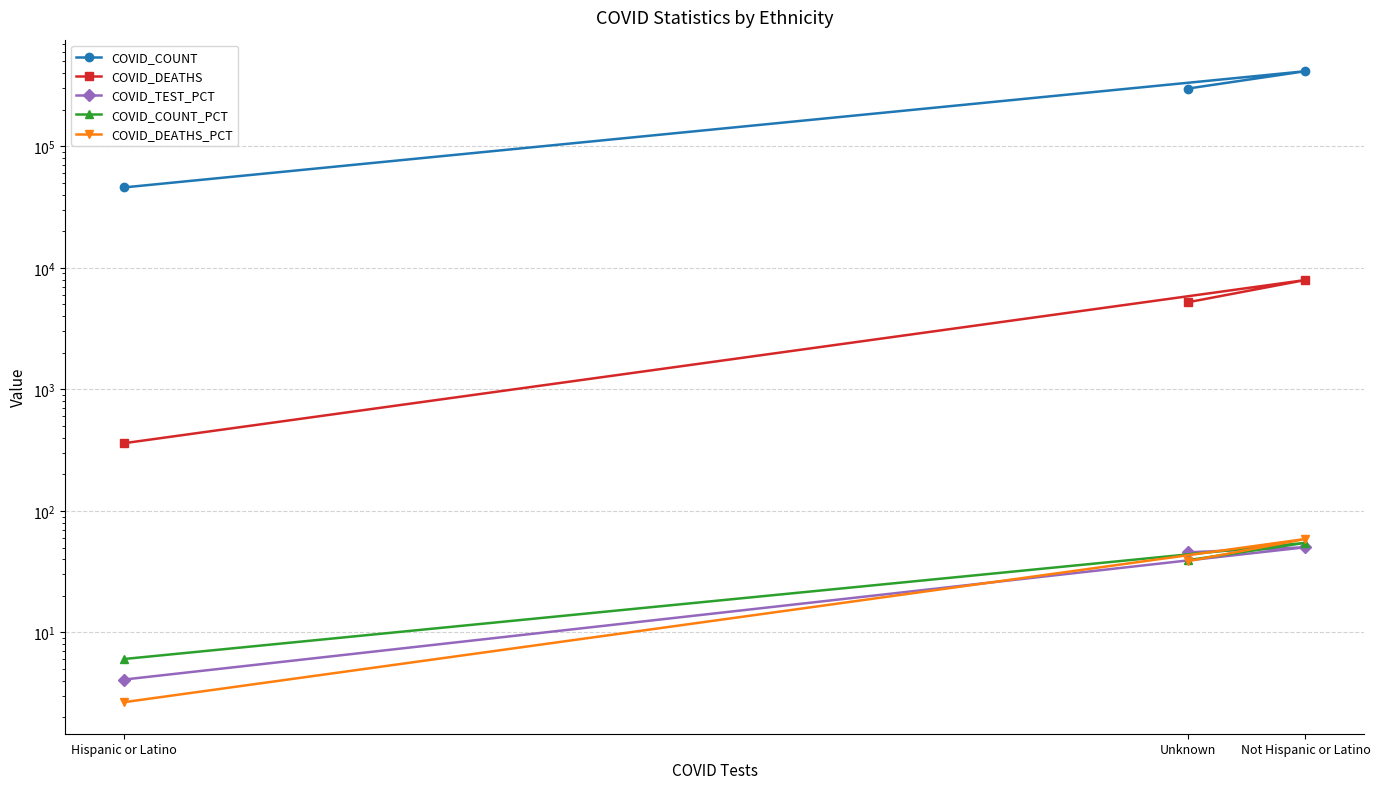

What is the maximum value shown in the chart?

415089.0